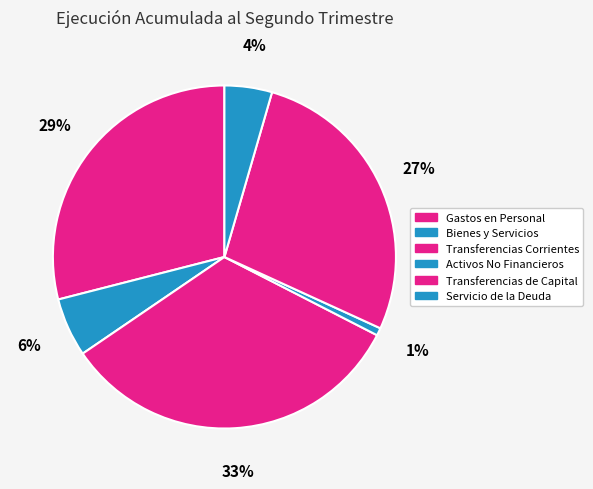

To the nearest percent, what is the difference between the largest and smallest slice percentages?

32%